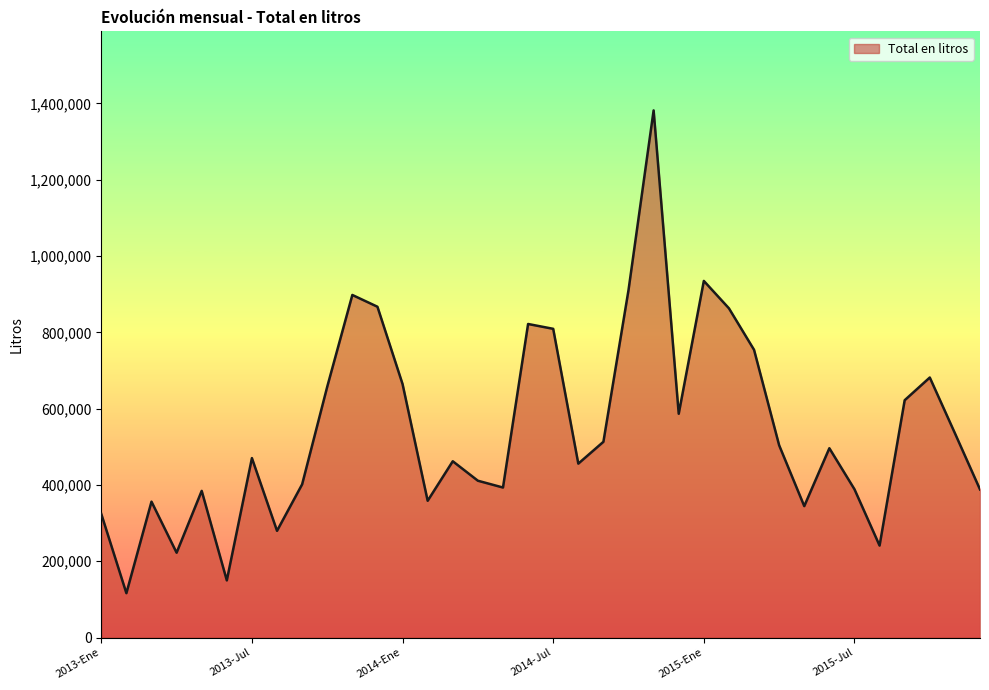

What is the minimum value shown in the chart?

116286